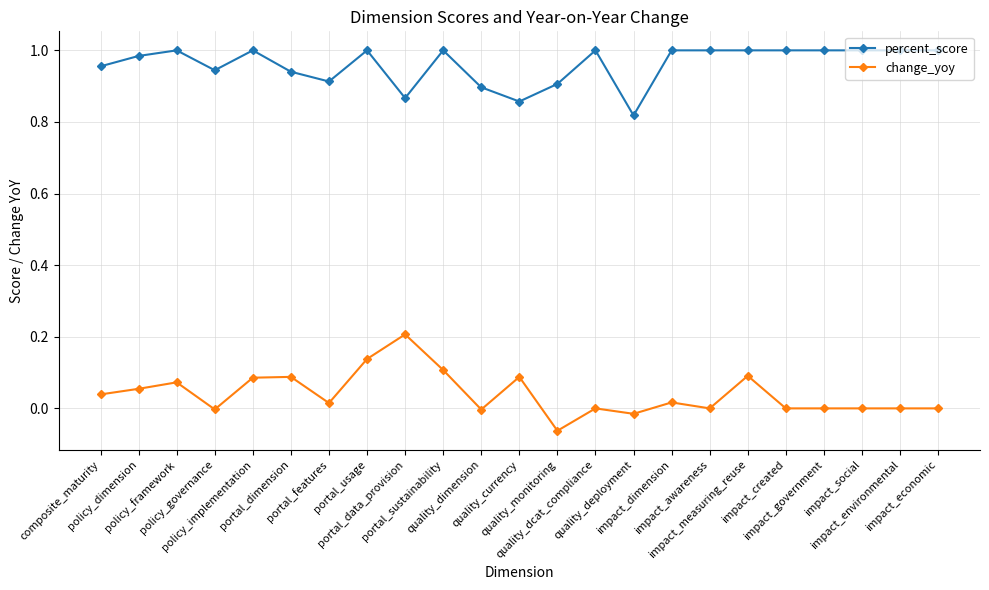

What is the label of the 13th point from the left?

quality_monitoring